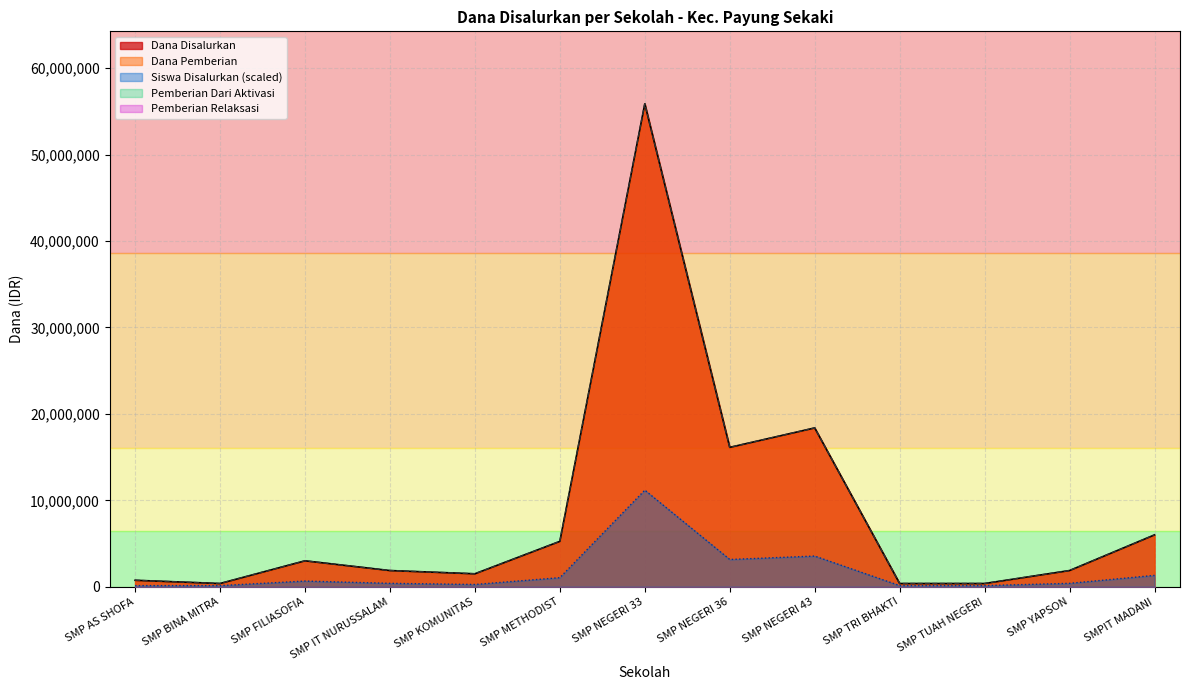

What is the maximum value shown in the chart?

55875000.0